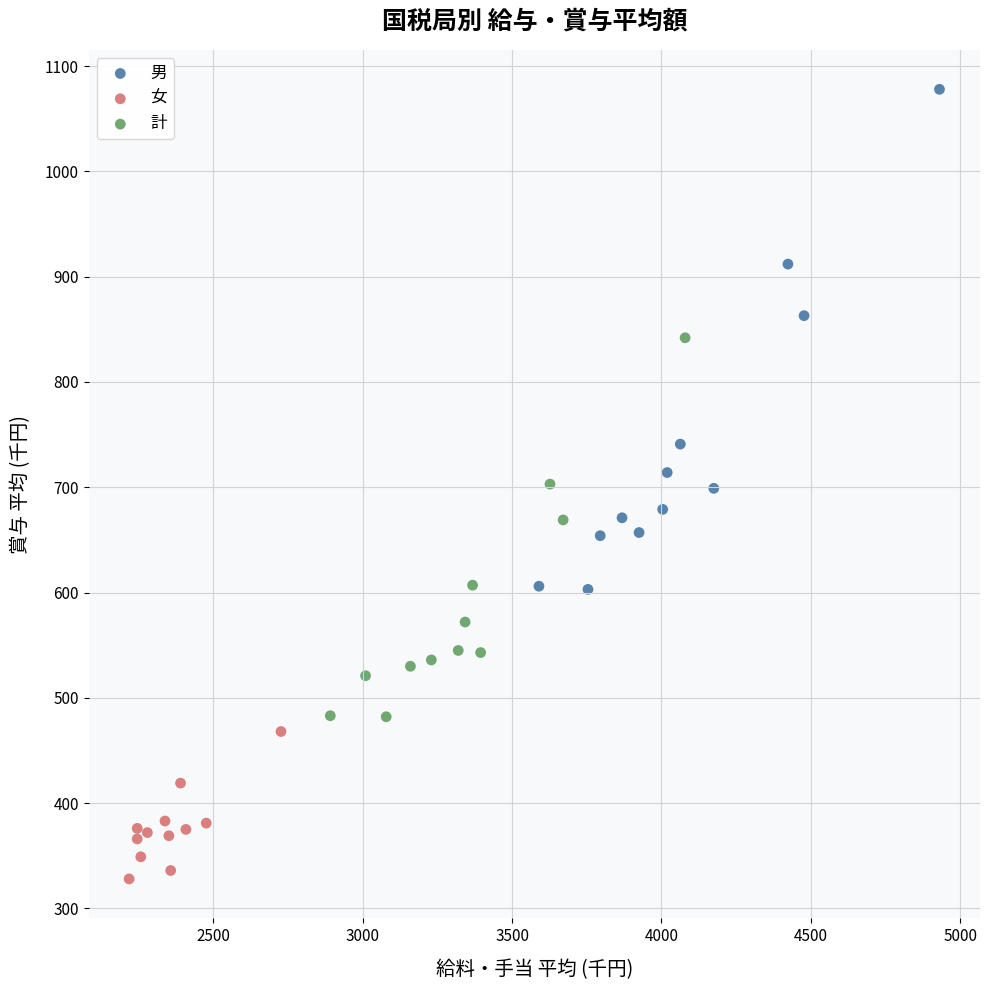

Which series reaches the minimum Y coordinate?

女